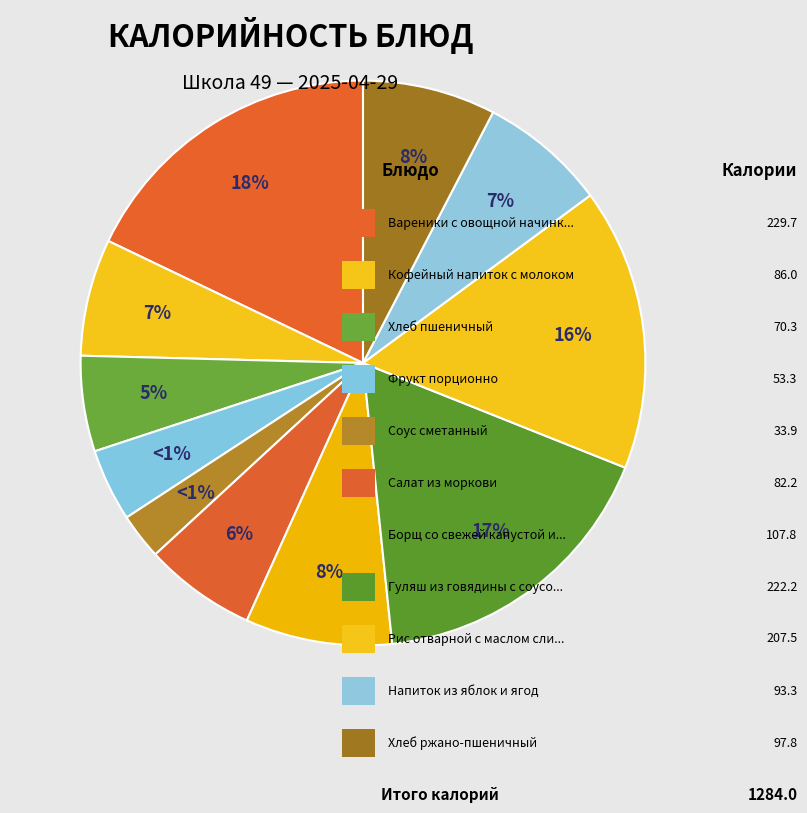

Rank the categories by value from lowest to highest.

Соус сметанный, Фрукт порционно, Хлеб пшеничный, Салат из моркови, Кофейный напиток с молоком, Напиток из яблок и ягод, Хлеб ржано-пшеничный, Борщ со свежей капустой и картофелем, Рис отварной с маслом сливочным, Гуляш из говядины с соусом овощным, Вареники с овощной начинкой (картофель)